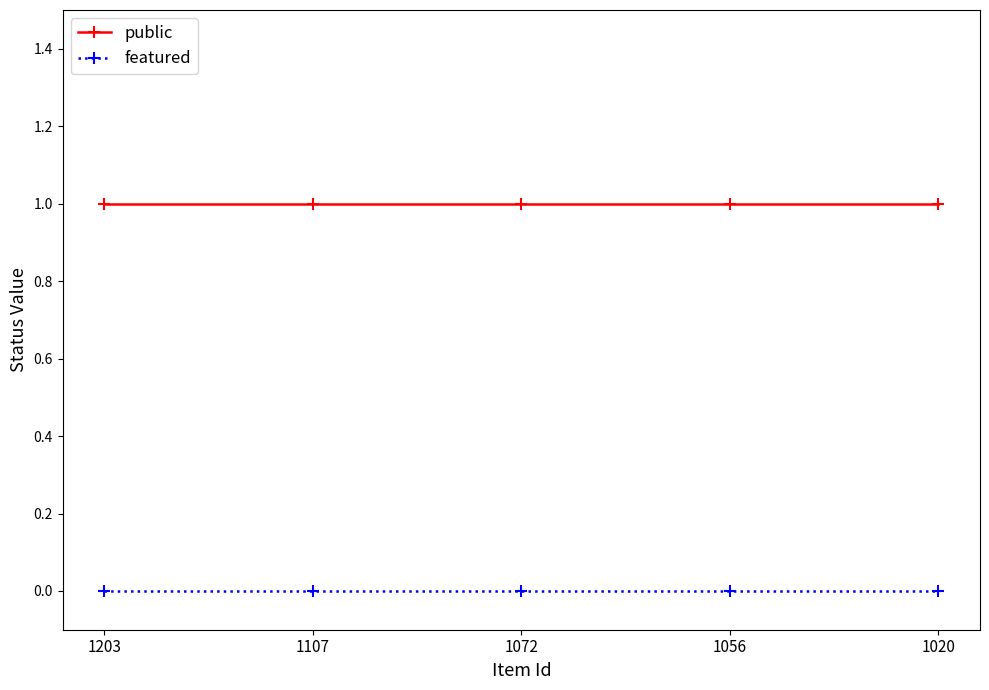

Reading left to right, transcribe all the data shown in this chart.

public: 1203=1	1107=1	1072=1	1056=1	1020=1
featured: 1203=0	1107=0	1072=0	1056=0	1020=0